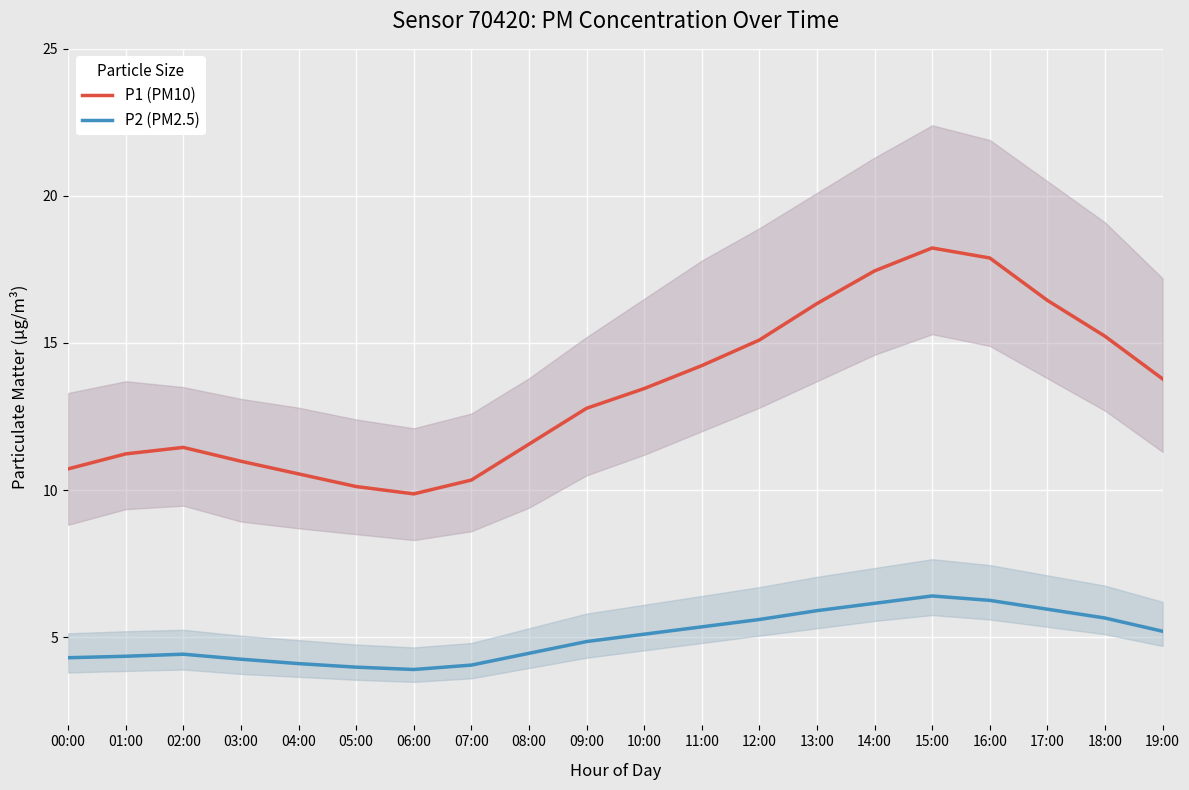

In P2 (PM2.5), how many points are lower than both neighbors (excluding endpoints)?

1